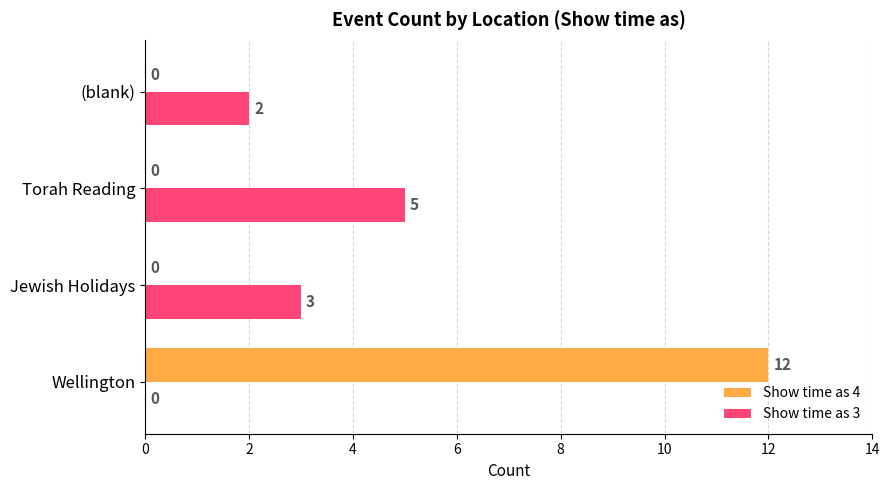

True or false: Show time as 4 has a value of 6 at Torah Reading.

False